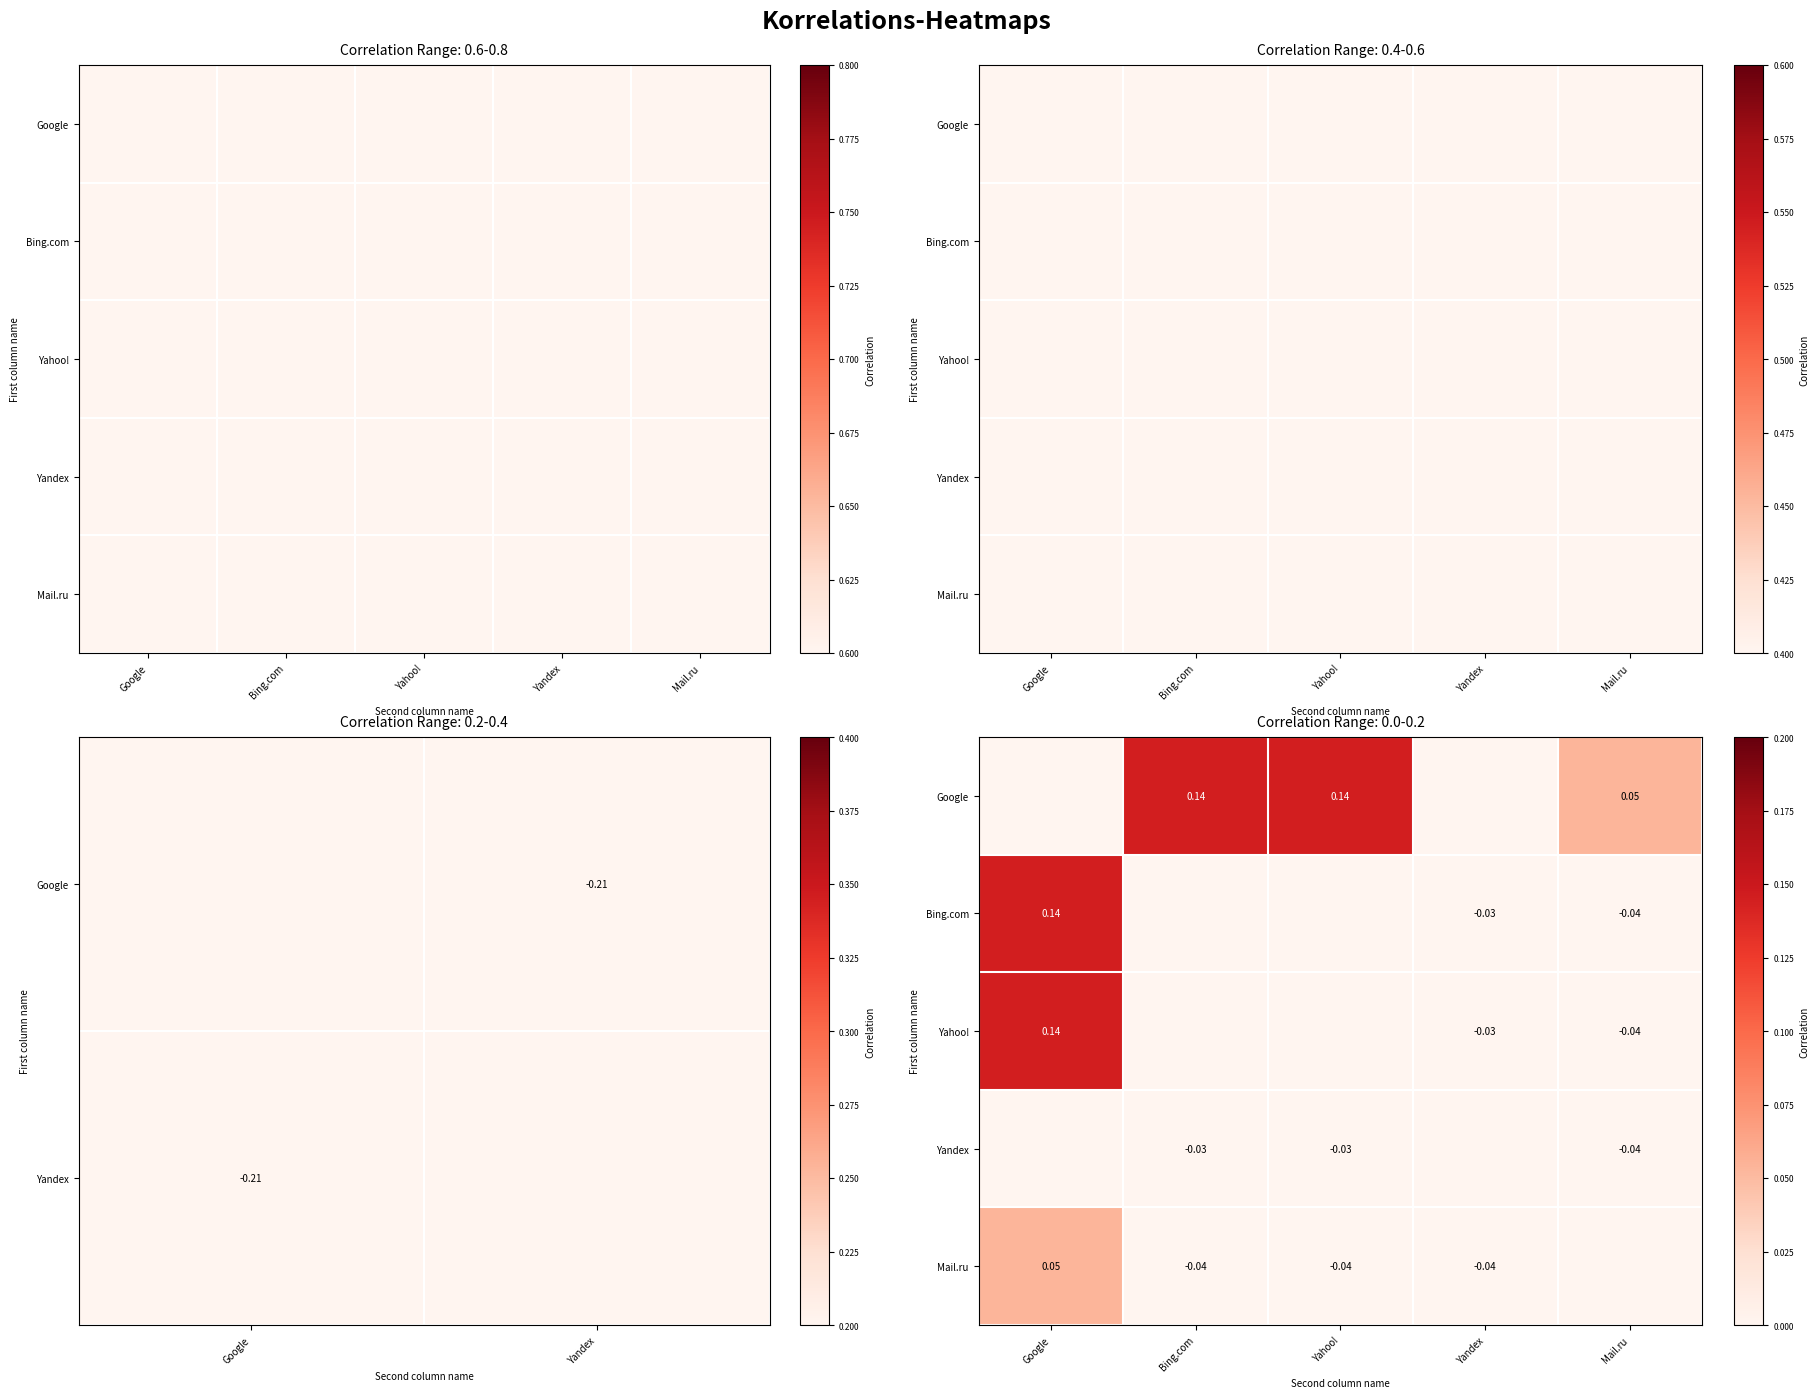

At Google, list the series in order from smallest to largest.

Google, Yandex, Mail.ru, Bing.com, Yahoo!